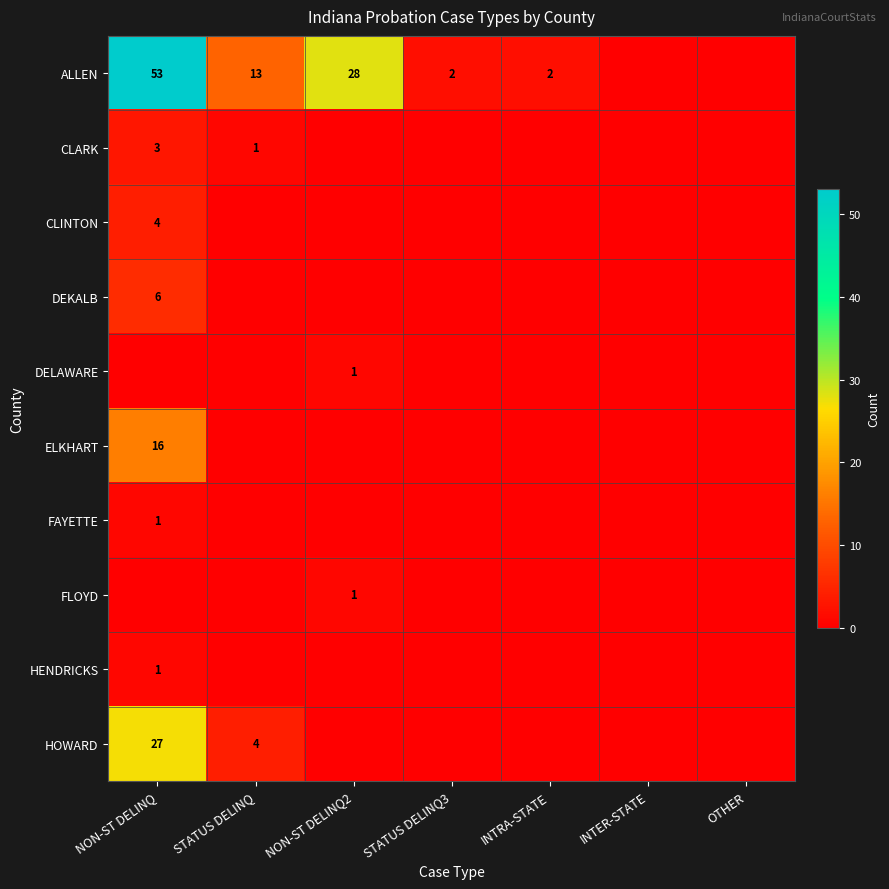

Which label corresponds to the smallest value in the chart?

INTER-STATE